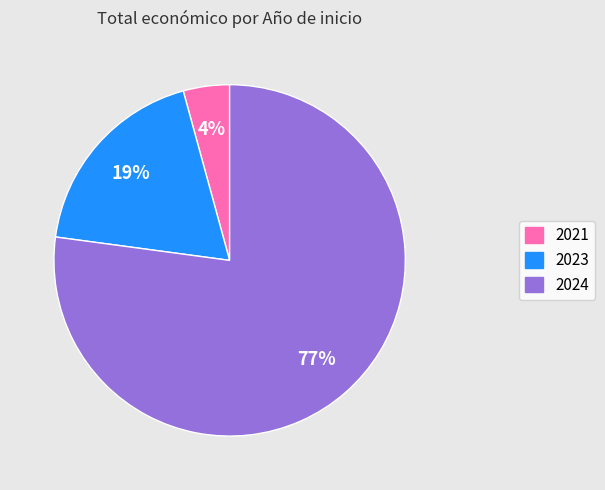

To the nearest percent, what is the average slice percentage?

33%